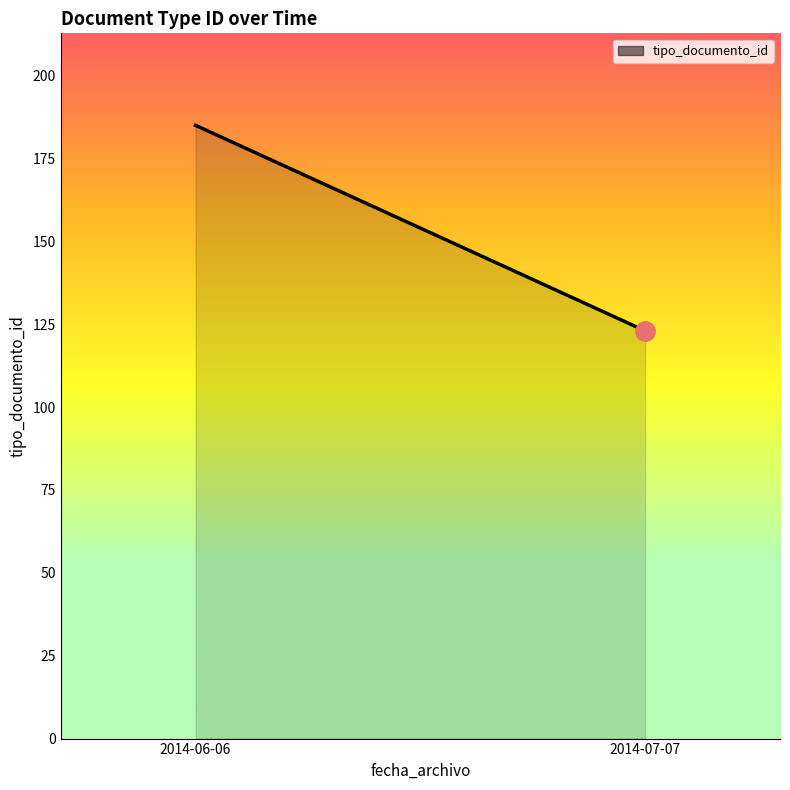

What is the greatest value displayed?

185